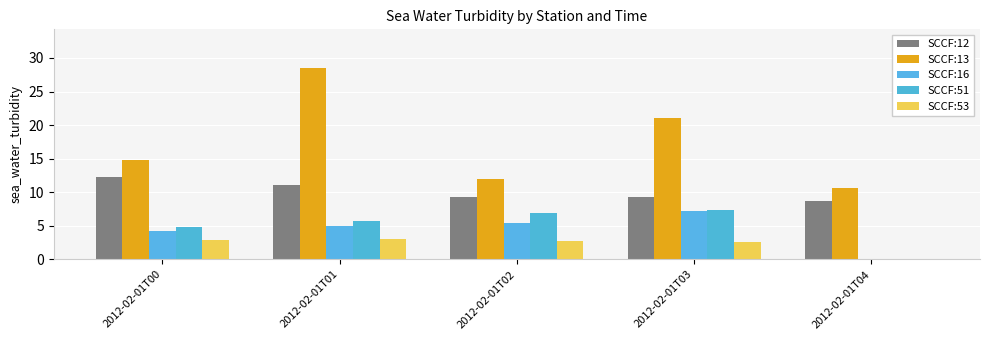

List the labels in order of SCCF:51 value, largest first.

2012-02-01T03, 2012-02-01T02, 2012-02-01T01, 2012-02-01T00, 2012-02-01T04